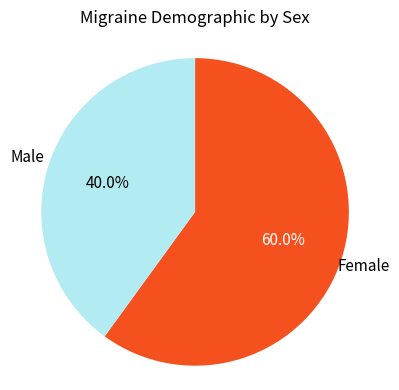

What is the ratio of the value at Female to the value at Male?

1.5